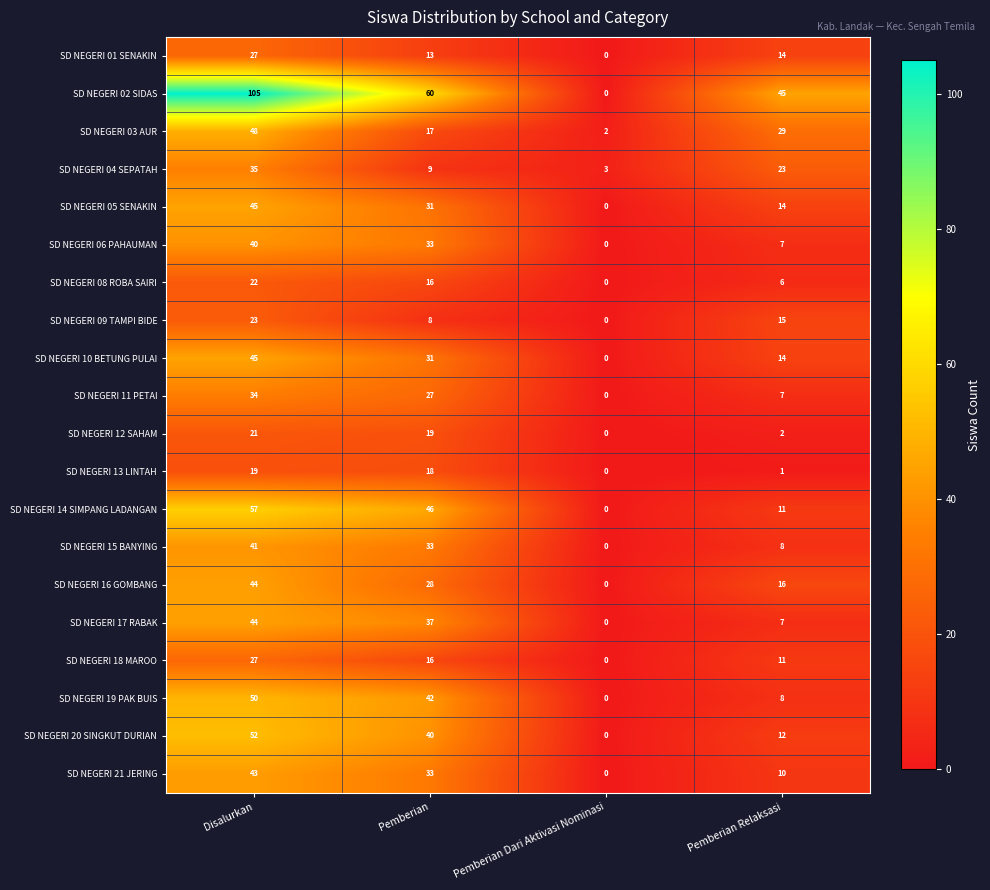

The SD NEGERI 21 JERING series shows 19 at Pemberian. True or false?

False